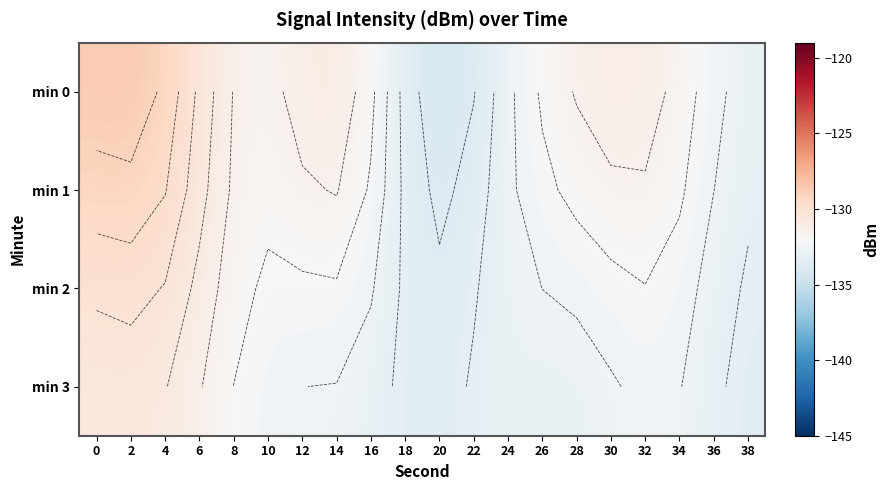

At which category is the sum across all series the highest?

2